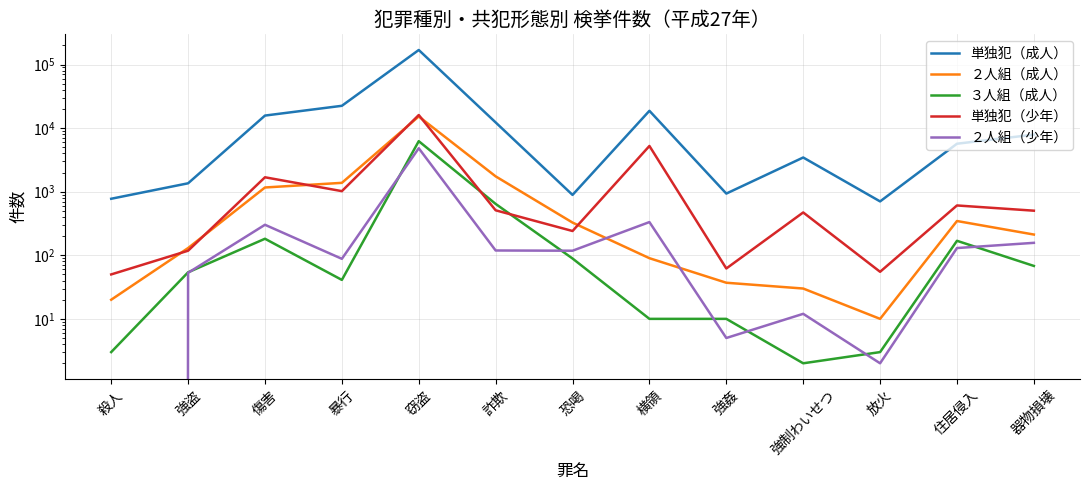

What is the approximate value of 単独犯（成人） at 恐喝?

891